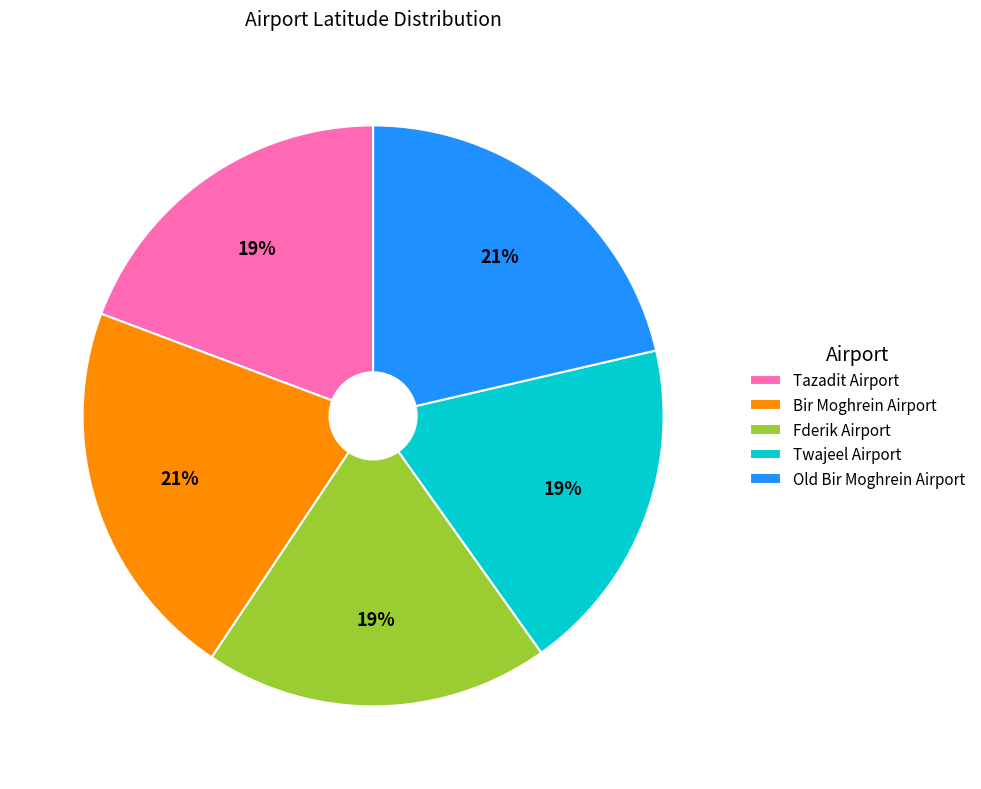

What is the ratio of the value at Twajeel Airport to the value at Old Bir Moghrein Airport?

0.9